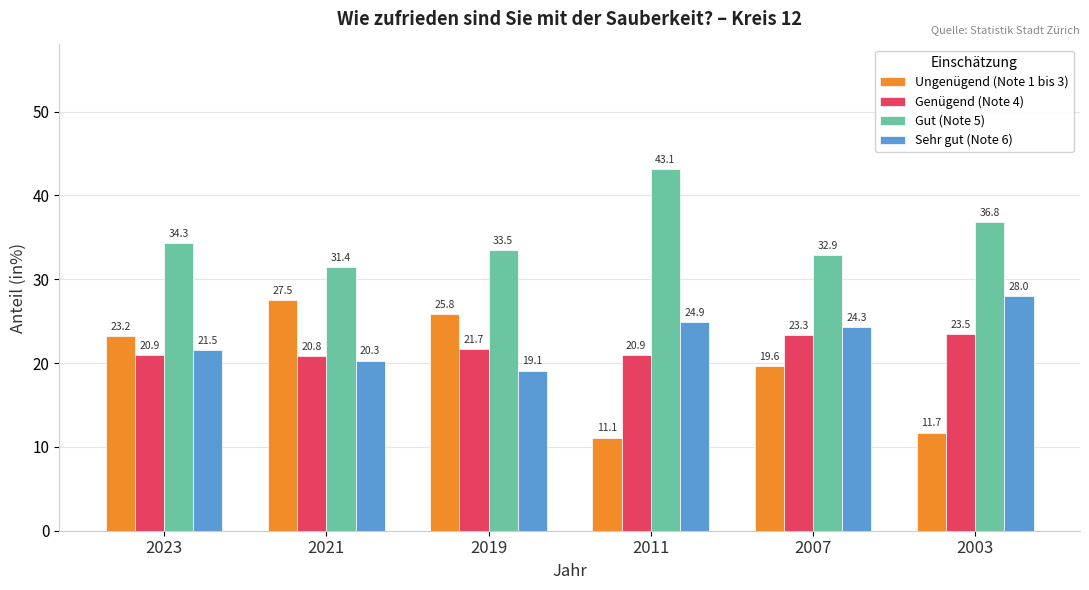

What is the sum of the Ungenügend (Note 1 bis 3) values at 2011 and 2023?

34.3